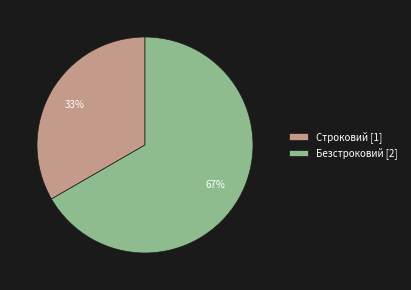

Do Безстроковий [2] and Строковий [1] together represent more than half of the pie?

Yes